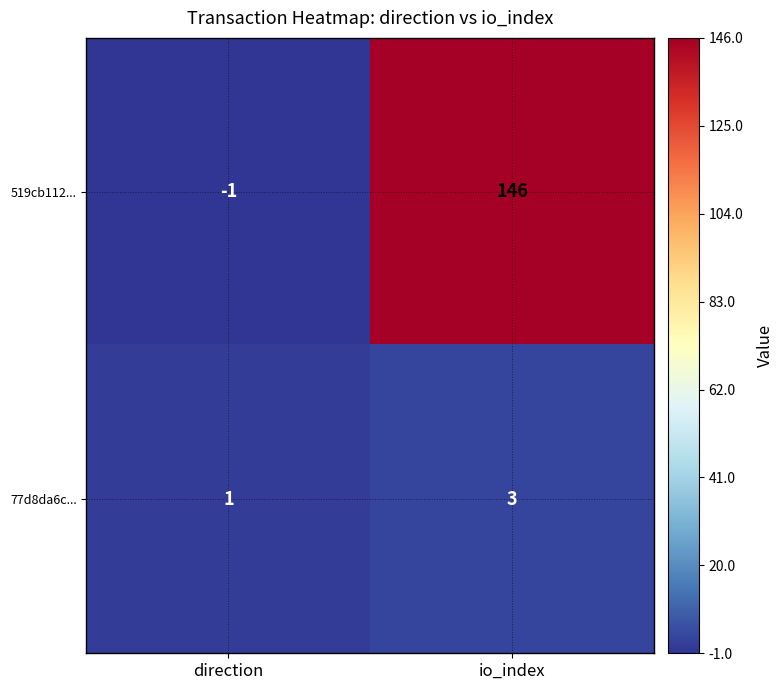

At which label is 77d8da6c... closest to 2?

direction